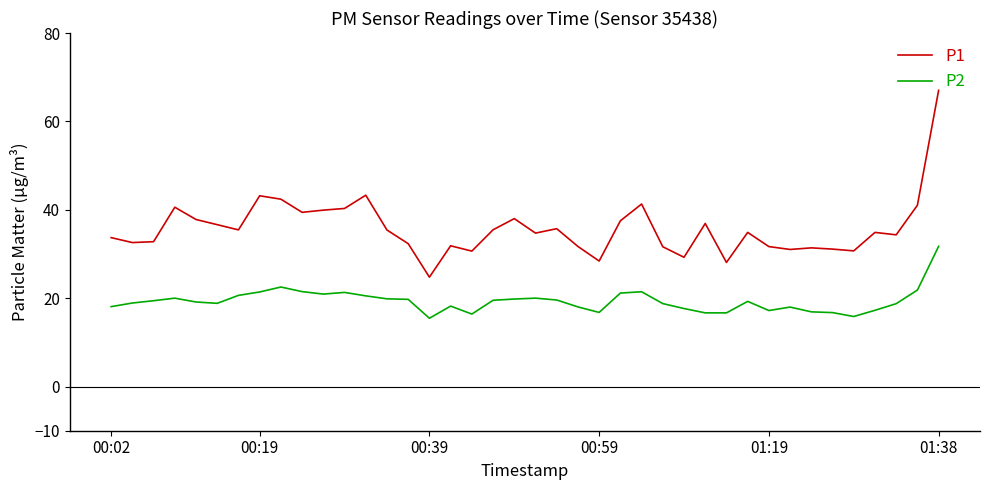

What is the highest value of the P1 series?

67.0